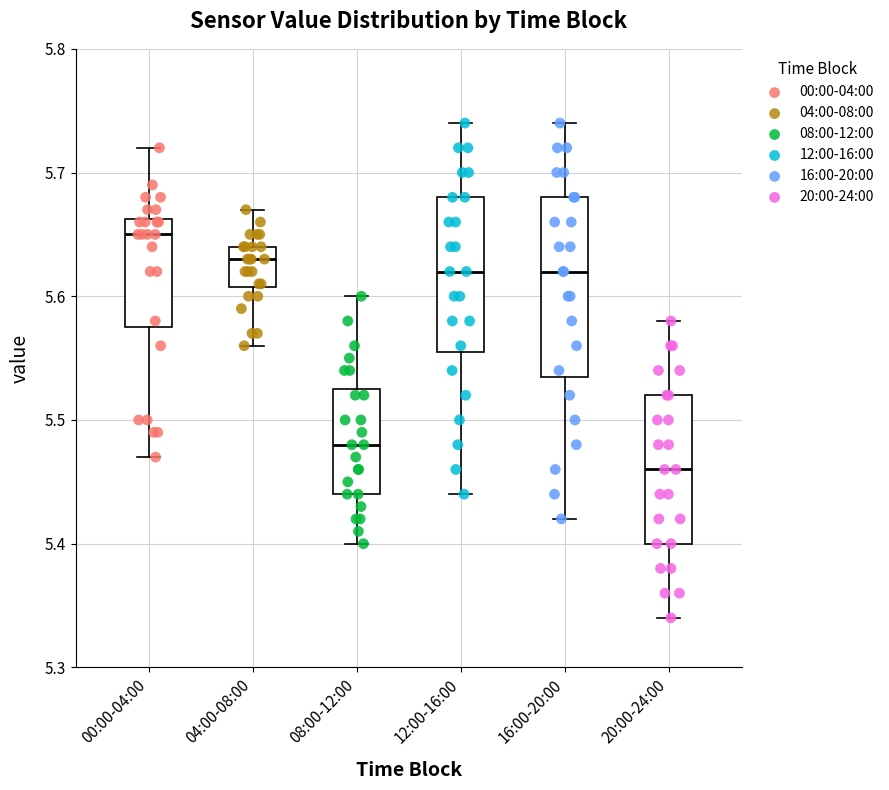

Which box has the lowest median line?

20:00-24:00